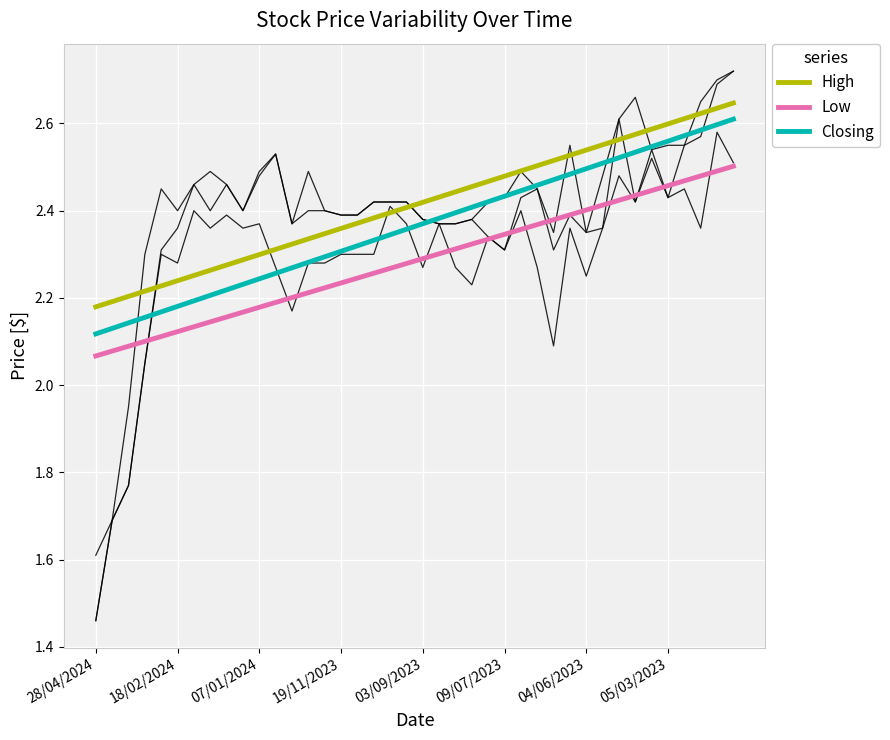

At 11, list the series in order from smallest to largest.

Low, Closing, High